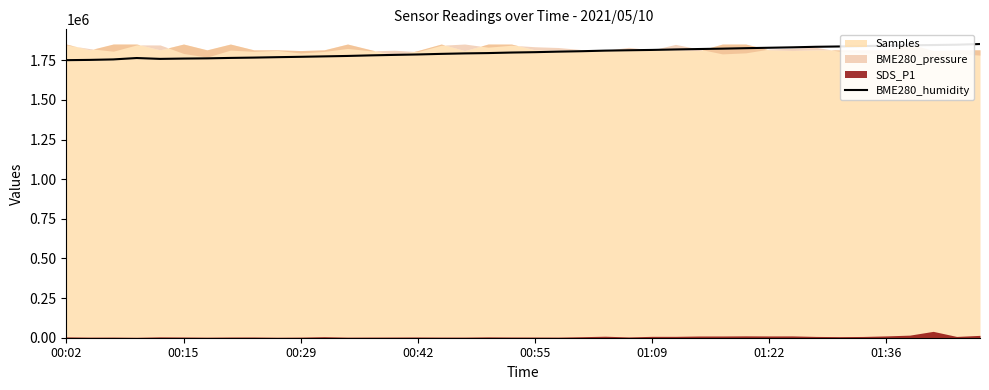

The chart shows a value of 1831815.8 at 31. True or false?

True